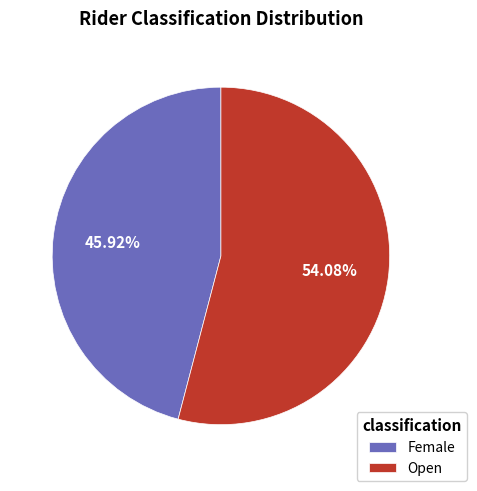

True or false: Open accounts for 54% of the total.

True